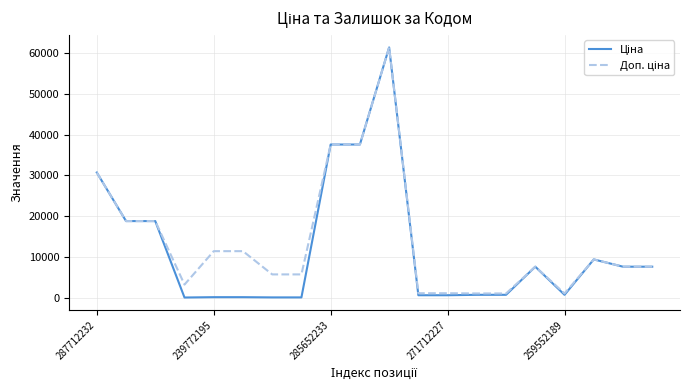

What is the greatest value displayed?

61434.3